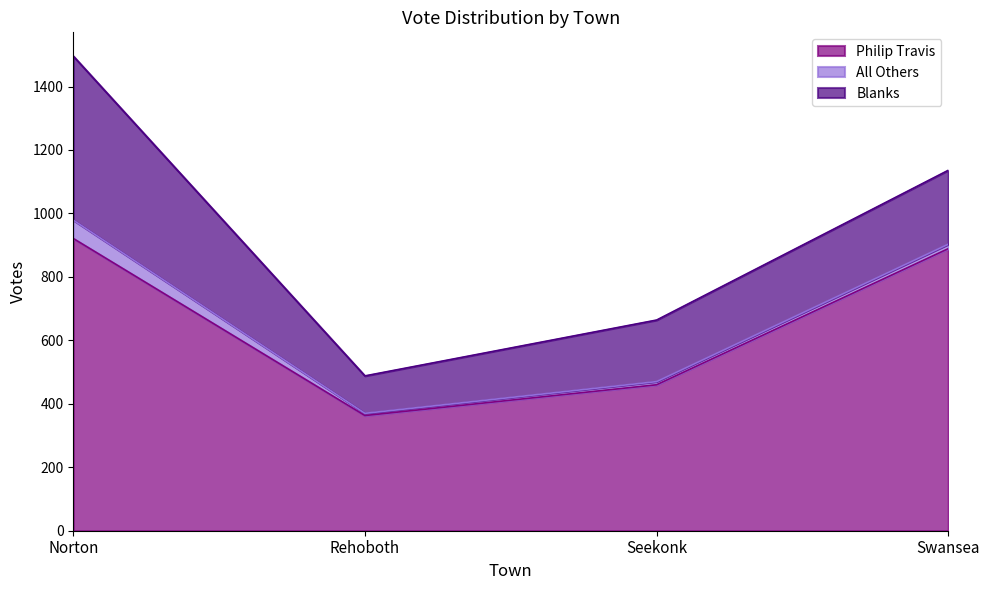

What is the minimum value shown in the chart?

7